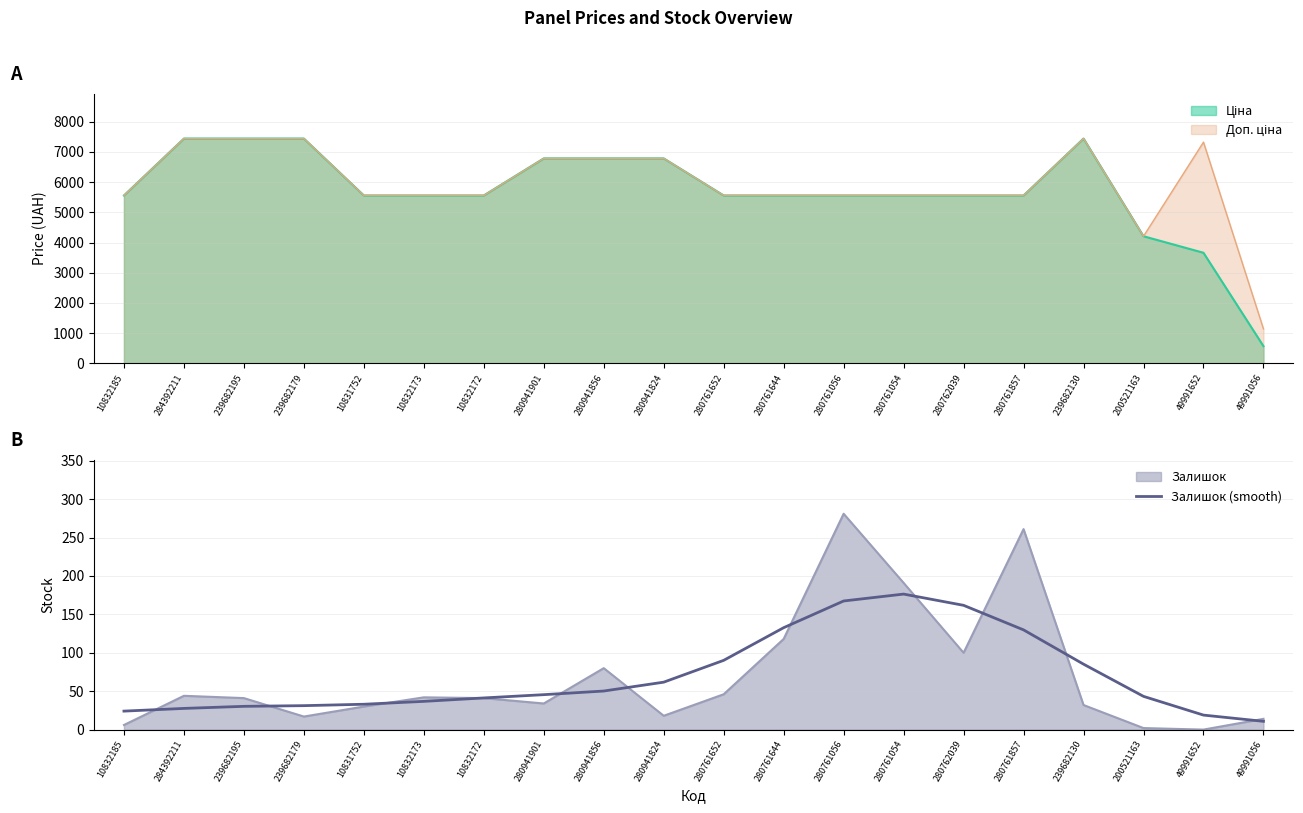

The value at 49991652 is 18.9. True or false?

True